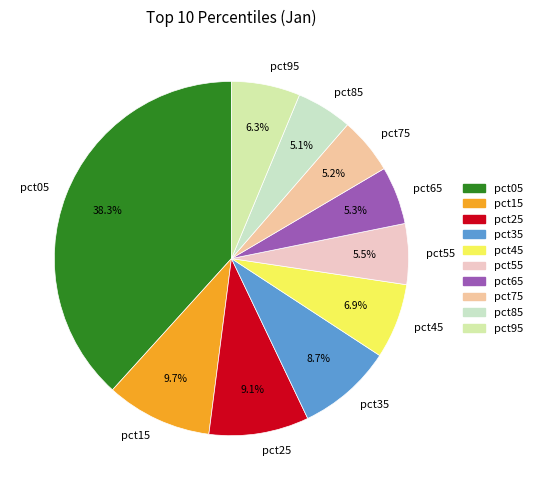

To the nearest percent, what is the difference between the pct55 and pct45 slice percentages?

1%